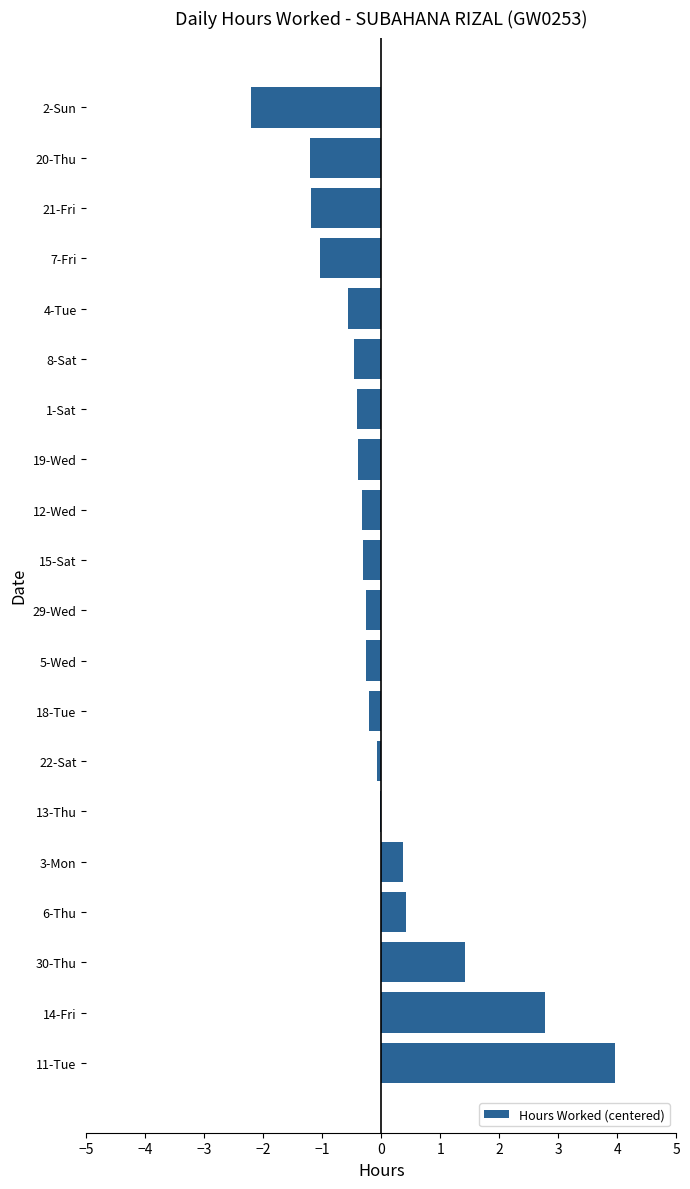

The value at 7-Fri is -1.0. True or false?

True